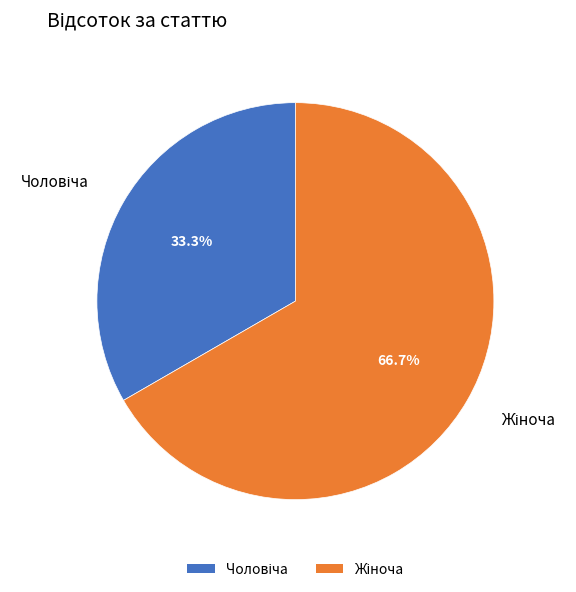

Is there any slice that represents more than half of the pie?

Yes